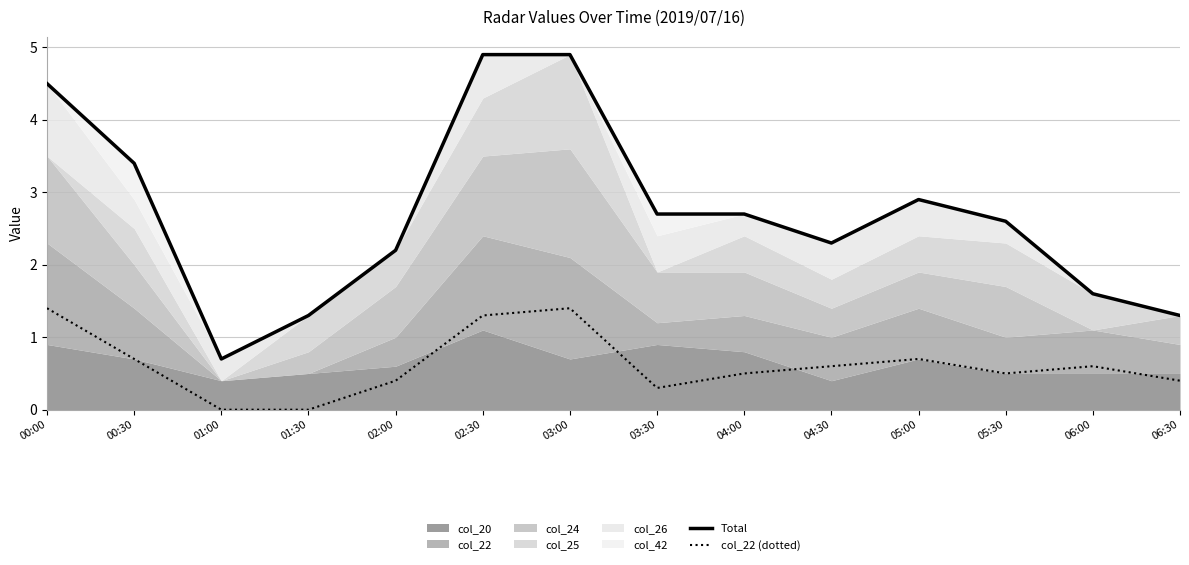

Reading left to right, list all the values displayed in this chart.

Total: 00:00=4.5	00:30=3.4	01:00=0.7	01:30=1.3	02:00=2.2	02:30=4.9	03:00=4.9	03:30=2.7	04:00=2.7	04:30=2.3	05:00=2.9	05:30=2.6	06:00=1.6	06:30=1.3
col_22 (dotted): 00:00=1.4	00:30=0.7	01:00=0.0	01:30=0.0	02:00=0.4	02:30=1.3	03:00=1.4	03:30=0.3	04:00=0.5	04:30=0.6	05:00=0.7	05:30=0.5	06:00=0.6	06:30=0.4